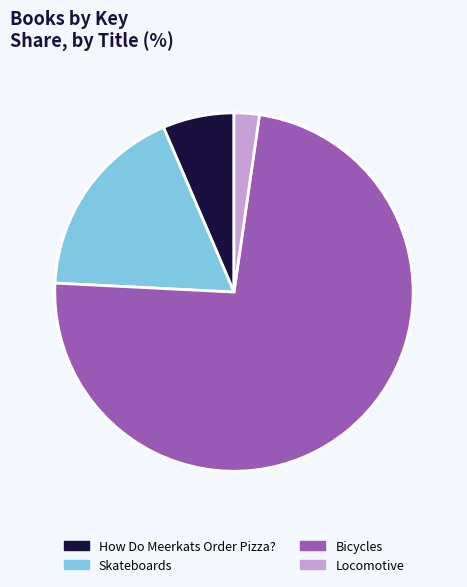

Count the number of slices in the pie.

4